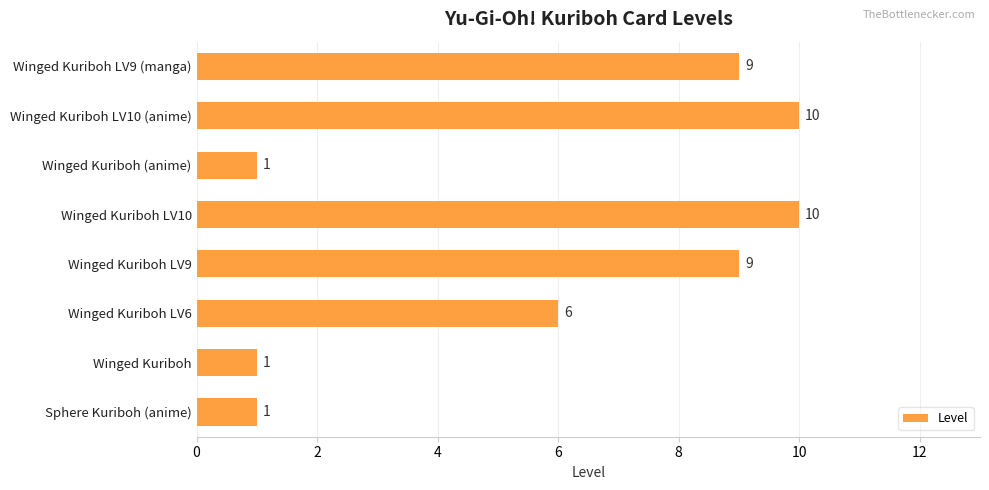

How many series are shown in this chart?

1